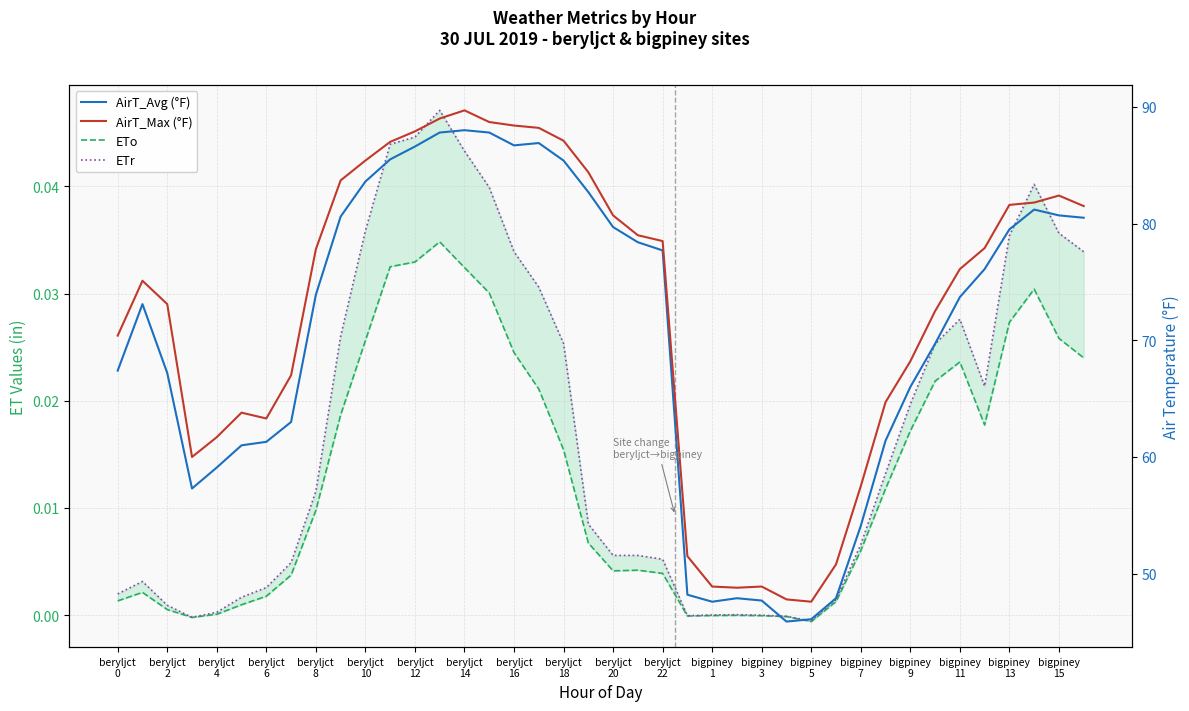

True or false: AirT_Avg (°F) and AirT_Max (°F) intersect in this chart.

False